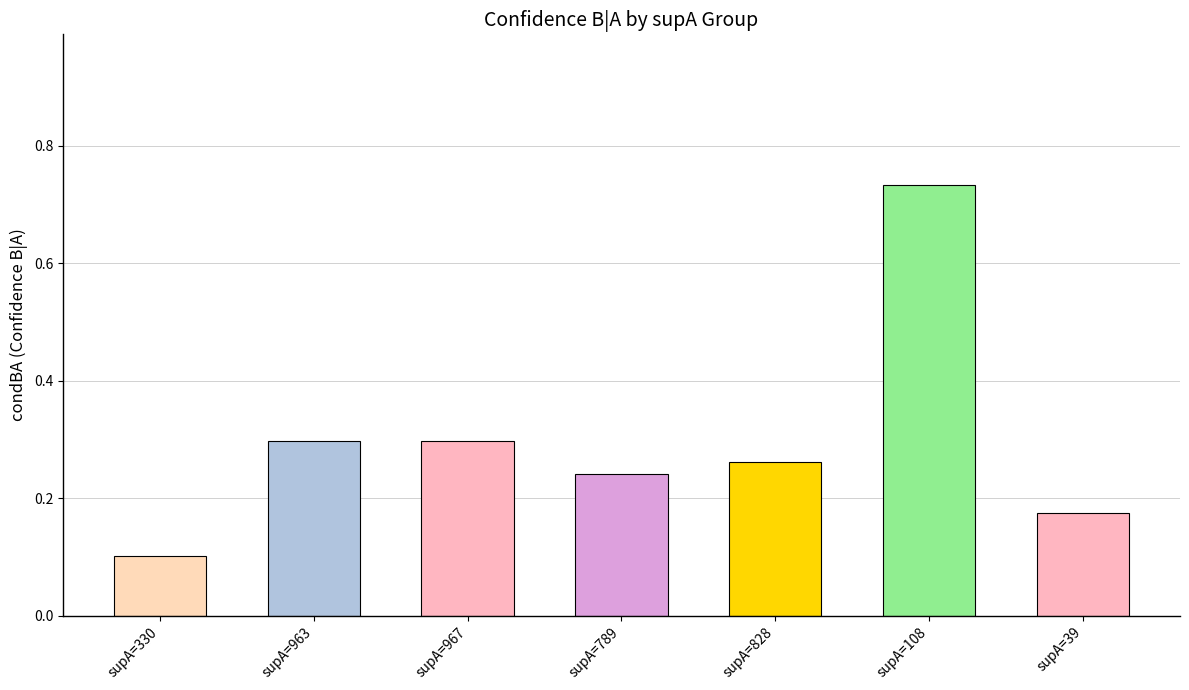

What position from the right is supA=39?

1